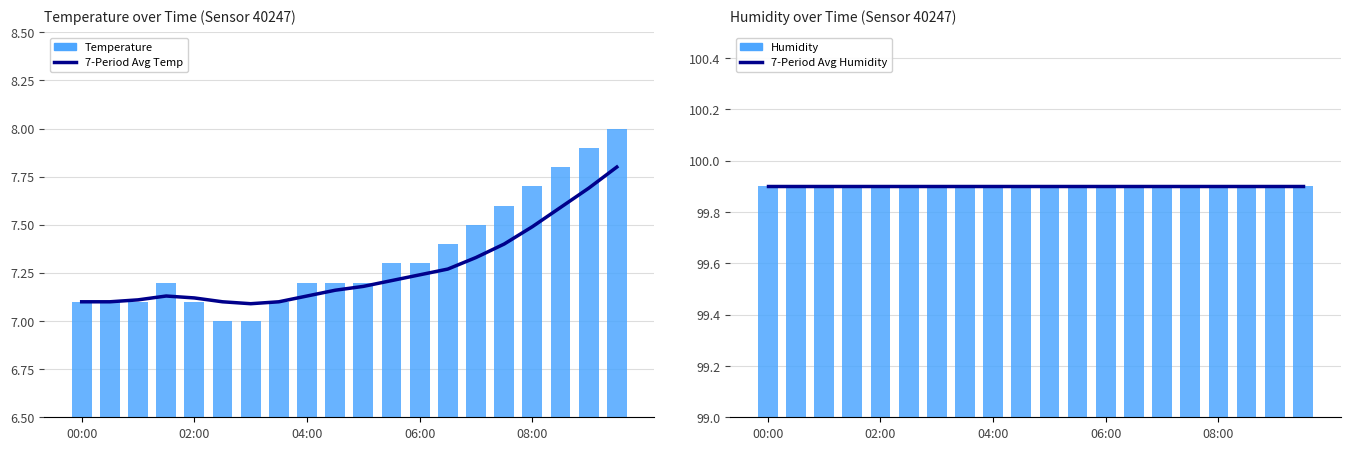

Is the value of Humidity at 04:00 greater than the value of 7-Period Avg Humidity at 18?

No